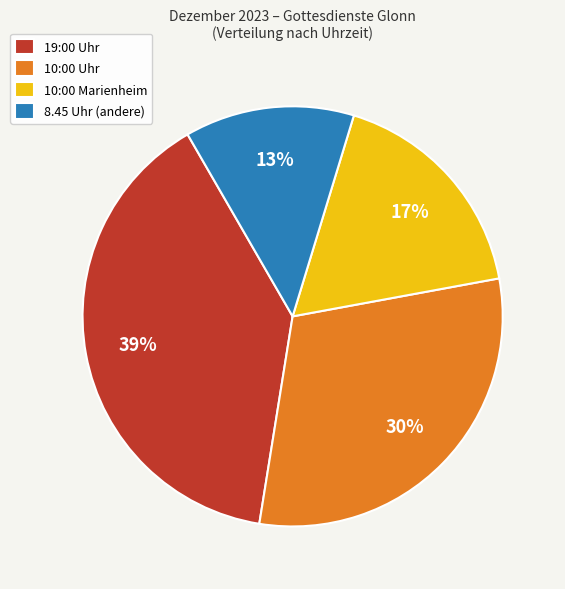

Does any single category account for the majority?

No